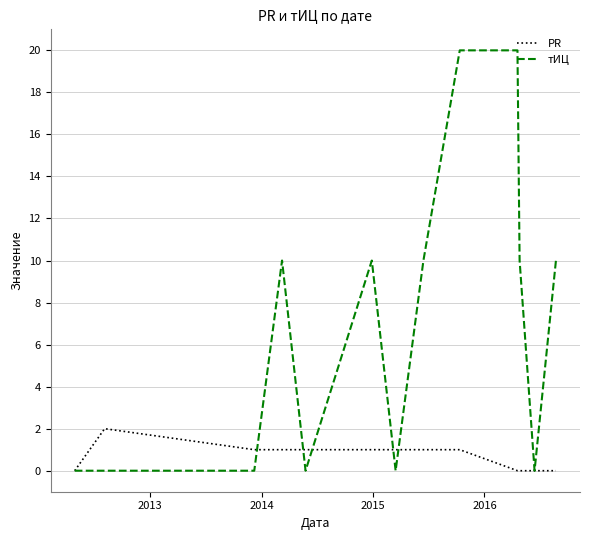

Which series has the widest spread of values?

тИЦ